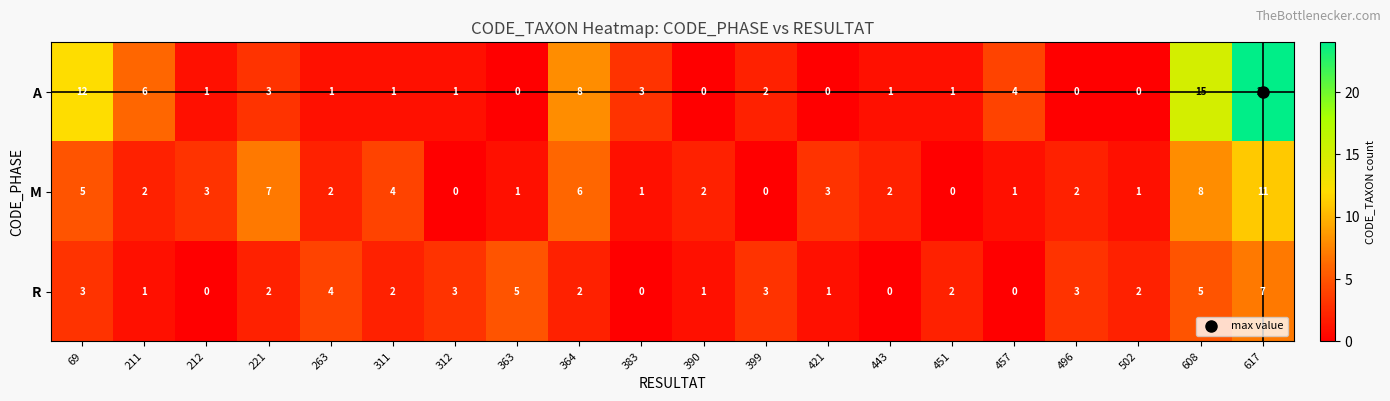

What is the difference between the maximum and minimum values in the A series?

24